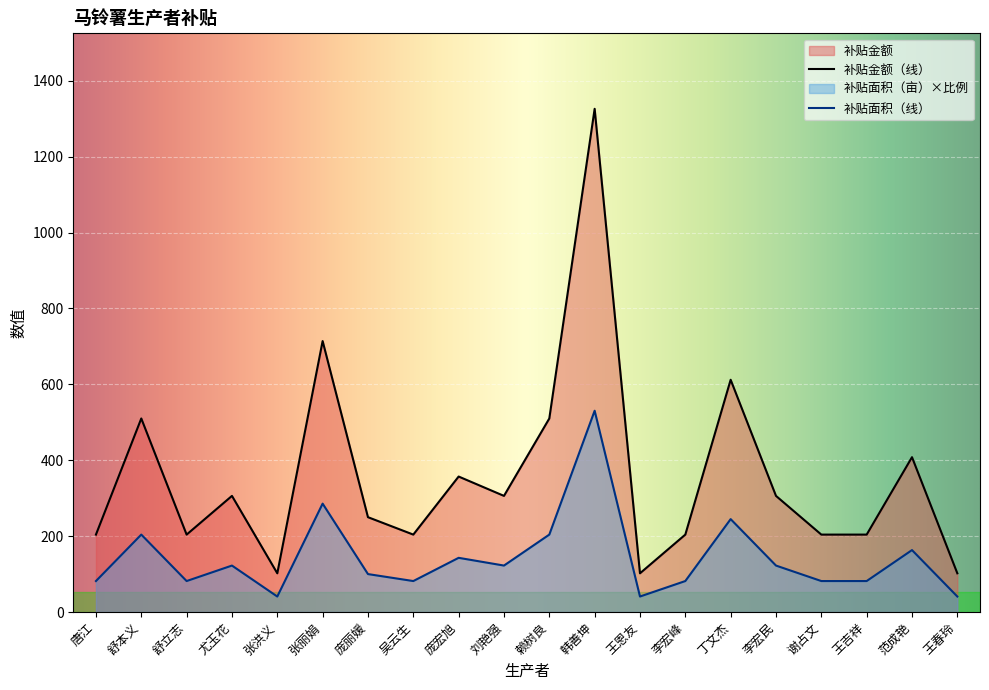

List the series in order of their overall mean, highest first.

补贴金额（线）, 补贴面积（线）